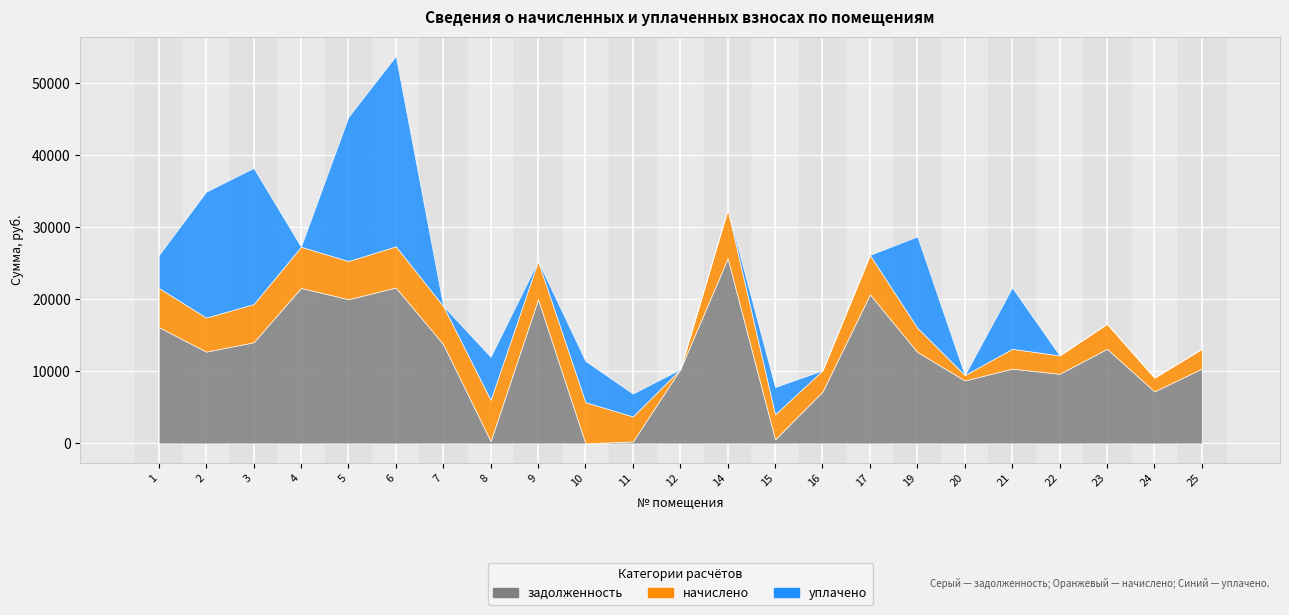

What is the minimum value shown in the chart?

-1137.2